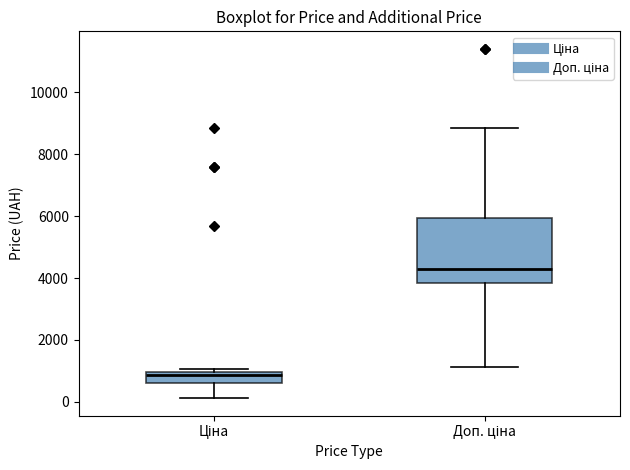

Which box is the tallest, from its lower edge to its upper edge?

Доп. ціна